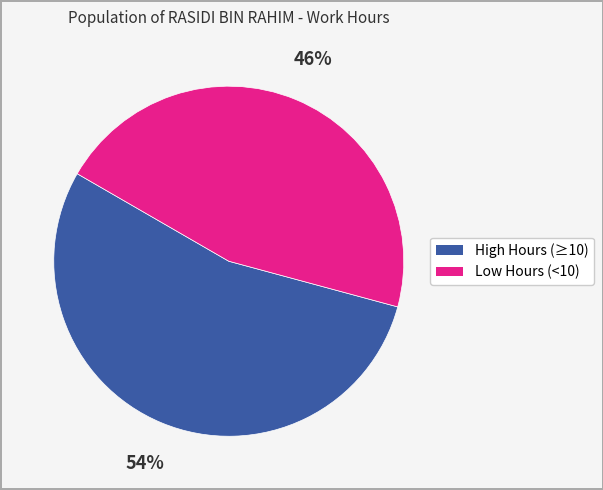

To the nearest percent, what is the average slice percentage?

50%